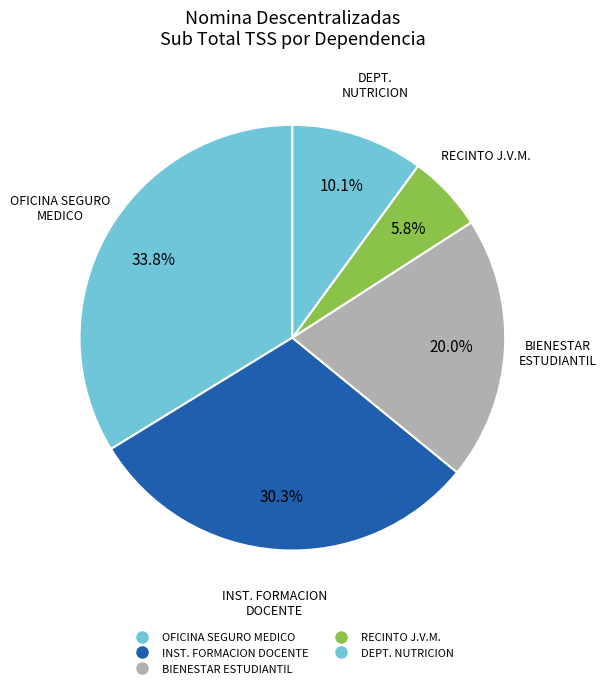

How many slices are in this pie chart?

5